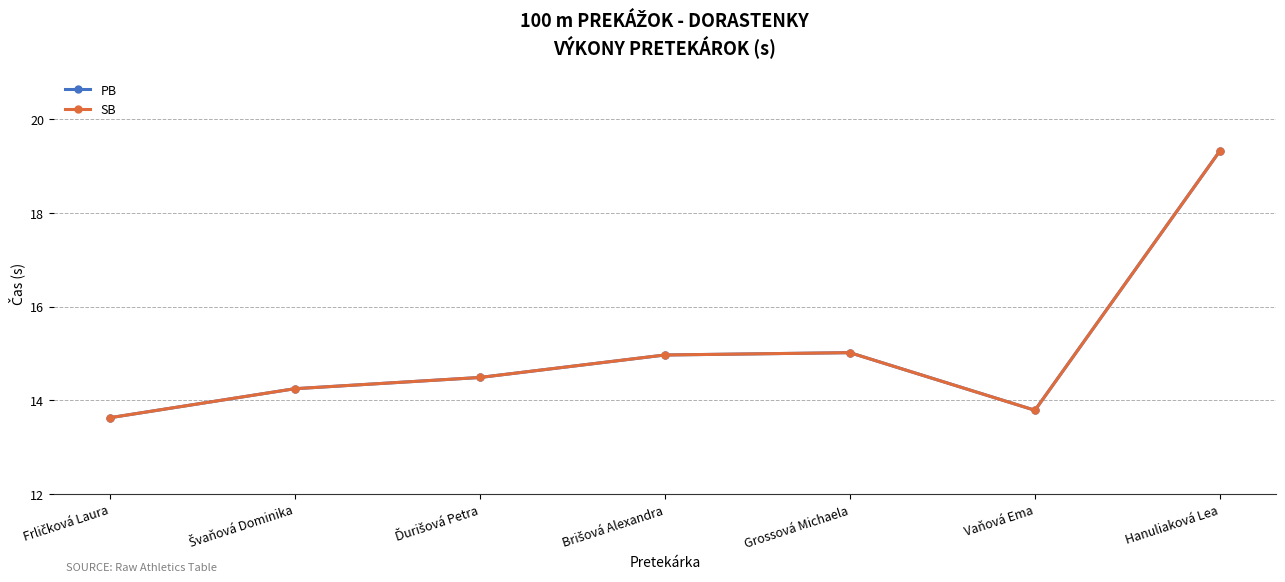

What is the sum of the SB values at Hanuliaková Lea and Frličková Laura?

33.0